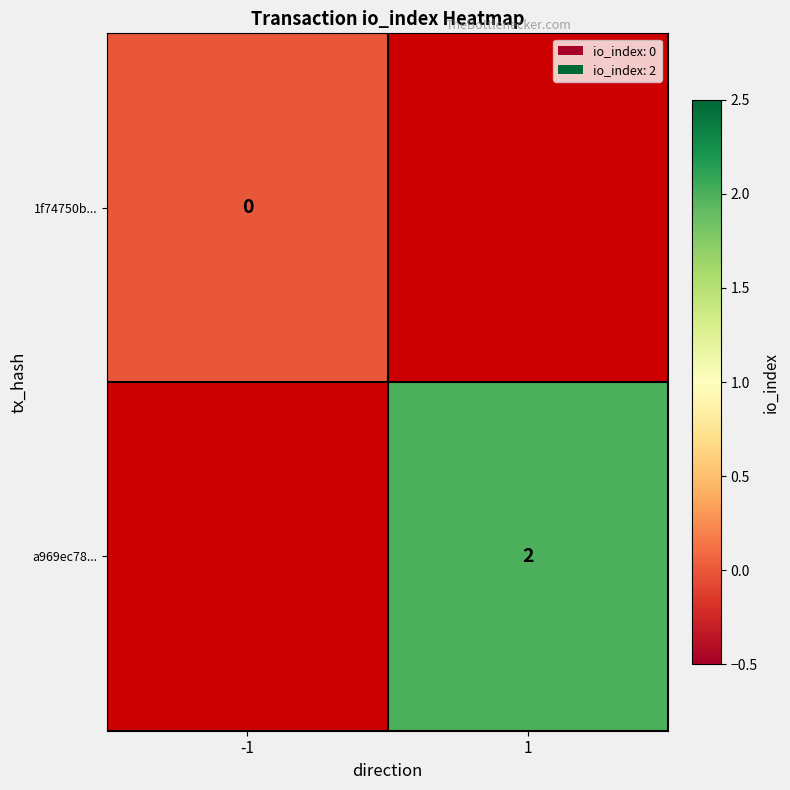

Is it true that a969ec78... equals 3 at 1?

False